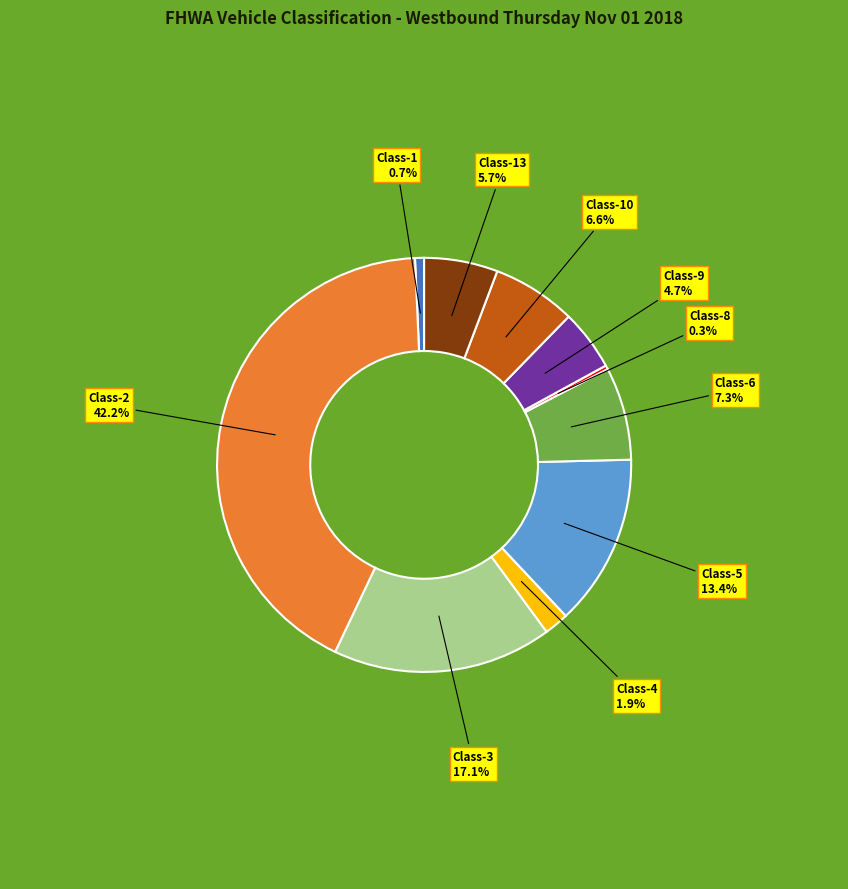

Does any single category account for the majority?

No